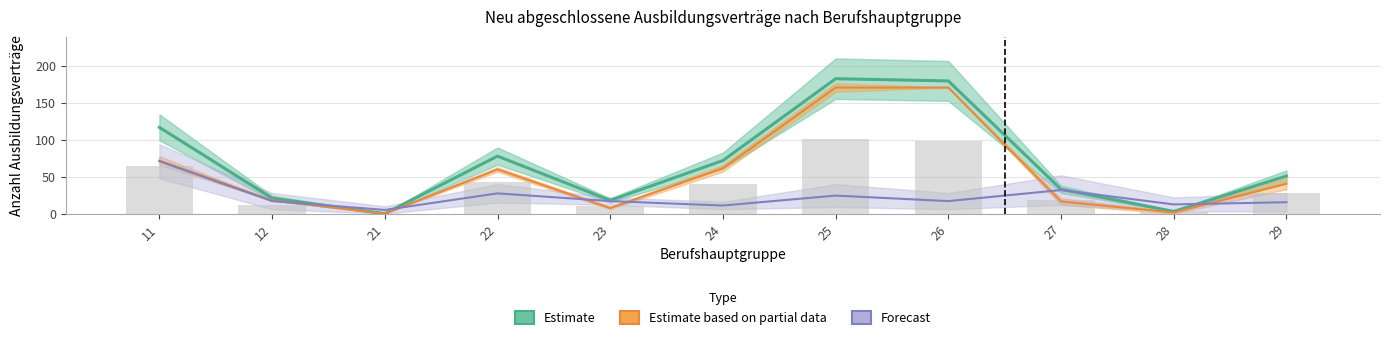

Where does the data first go above 51?

11